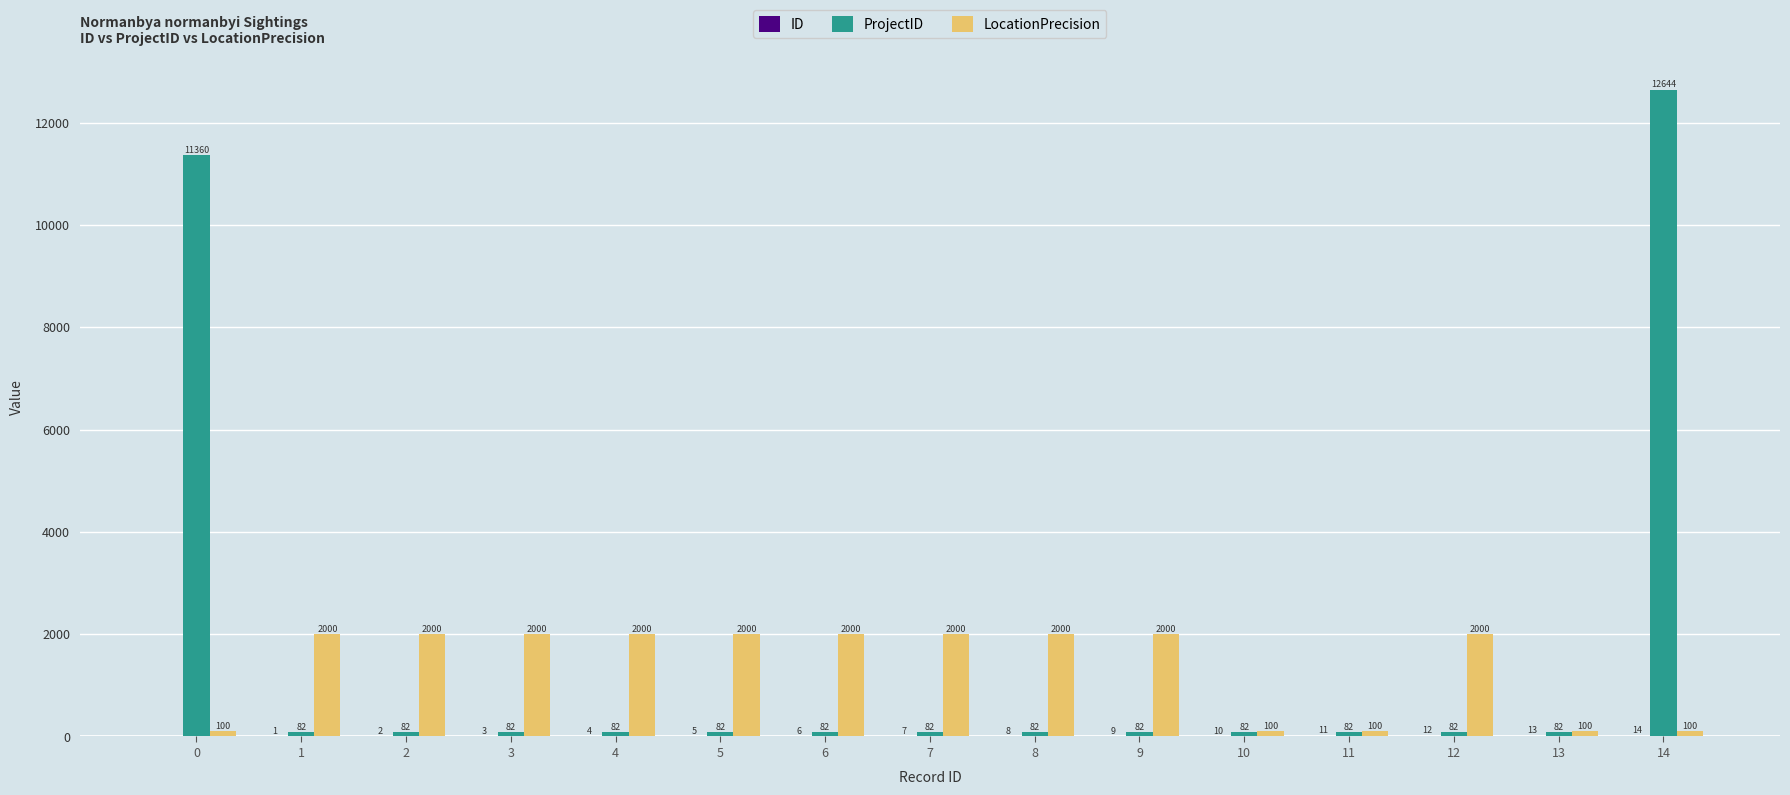

What is the greatest value displayed?

12644